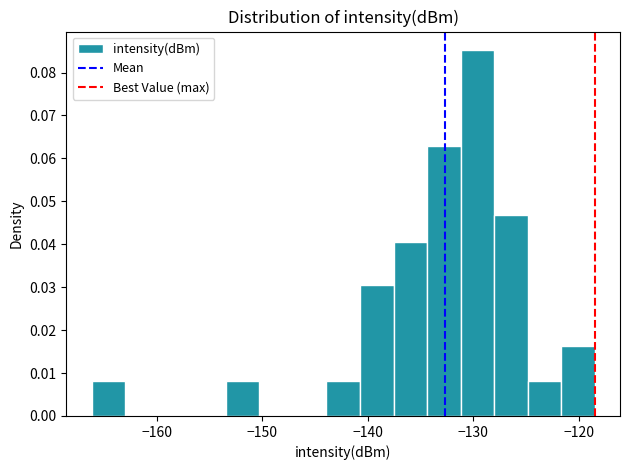

Around what value on the x-axis is the tallest bar? Give the approximate position of its centre, as read against the axis.

-130